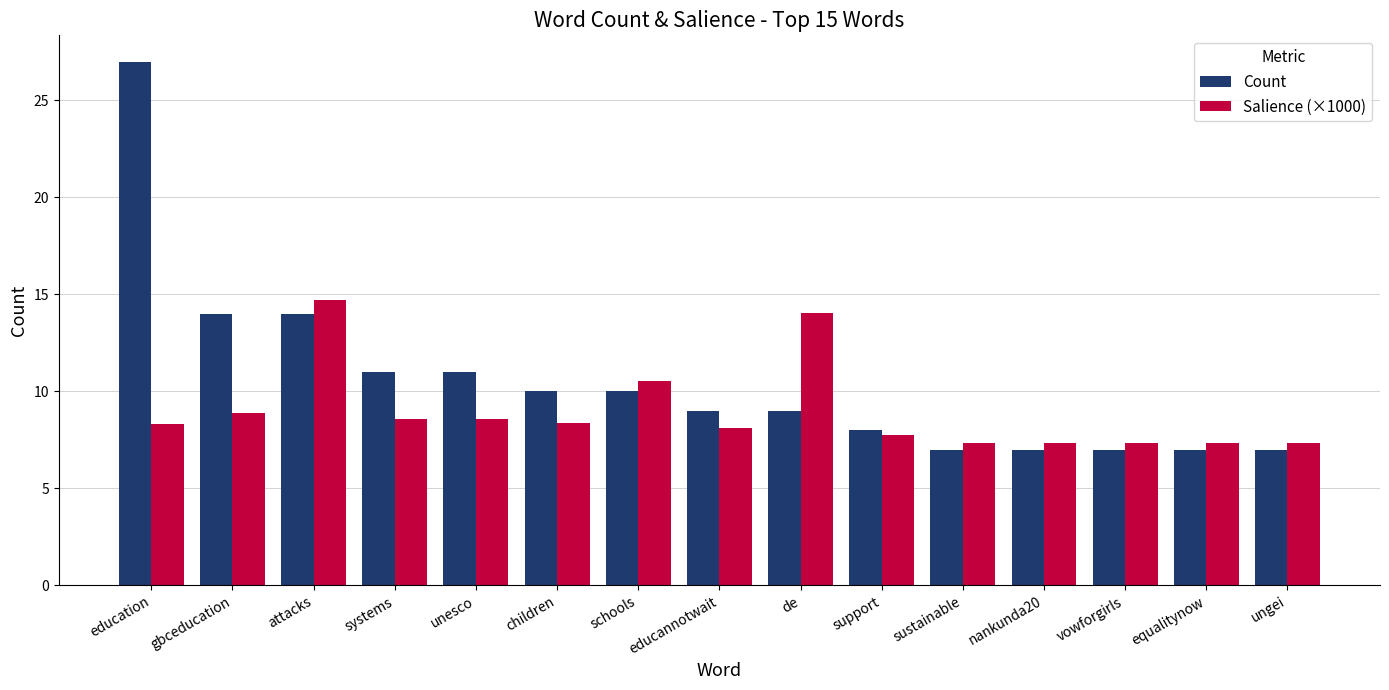

The value of Salience (×1000) at children is 8.4. True or false?

True